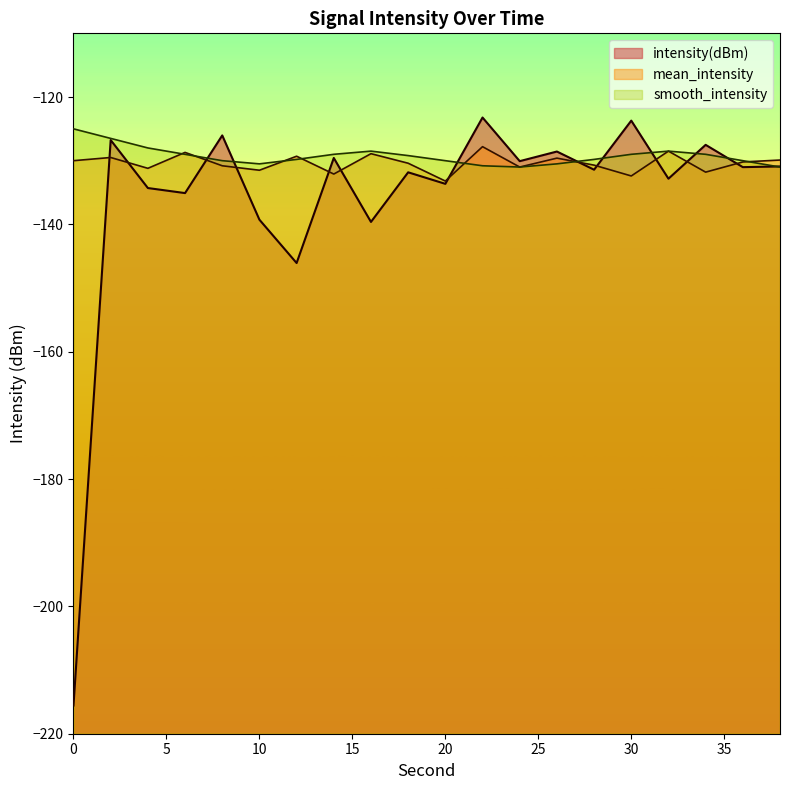

The mean_intensity series shows -131.0 at 24. True or false?

True